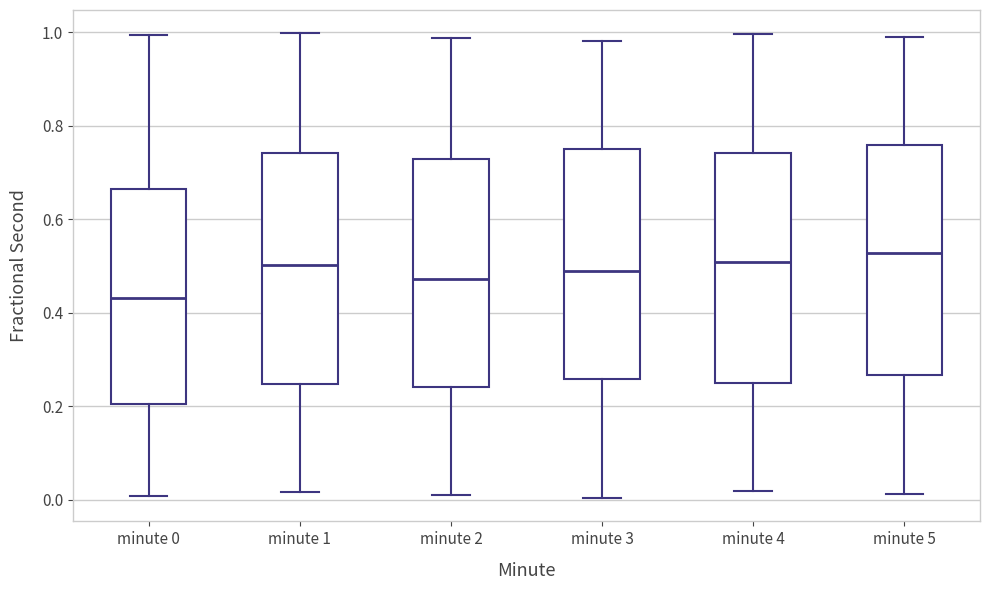

Reading left to right, transcribe this box plot: for each box, give where its median line is, the range the box spans, and where its two whiskers end, as read against the y-axis. The values are not printed on the chart, so give them approximately, as read against the axis.

minute 0: median 0.44, box 0.20 to 0.66, whiskers 0.00 to 1.00
minute 1: median 0.50, box 0.24 to 0.74, whiskers 0.02 to 1.00
minute 2: median 0.48, box 0.24 to 0.72, whiskers 0.02 to 0.98
minute 3: median 0.48, box 0.26 to 0.74, whiskers 0.00 to 0.98
minute 4: median 0.50, box 0.26 to 0.74, whiskers 0.02 to 1.00
minute 5: median 0.52, box 0.26 to 0.76, whiskers 0.02 to 0.98